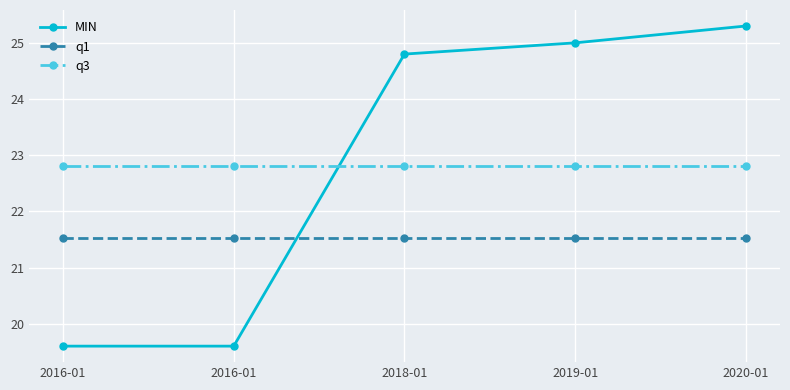

What is the sum of the q1 values at 2019-01 and 2020-01?

43.1